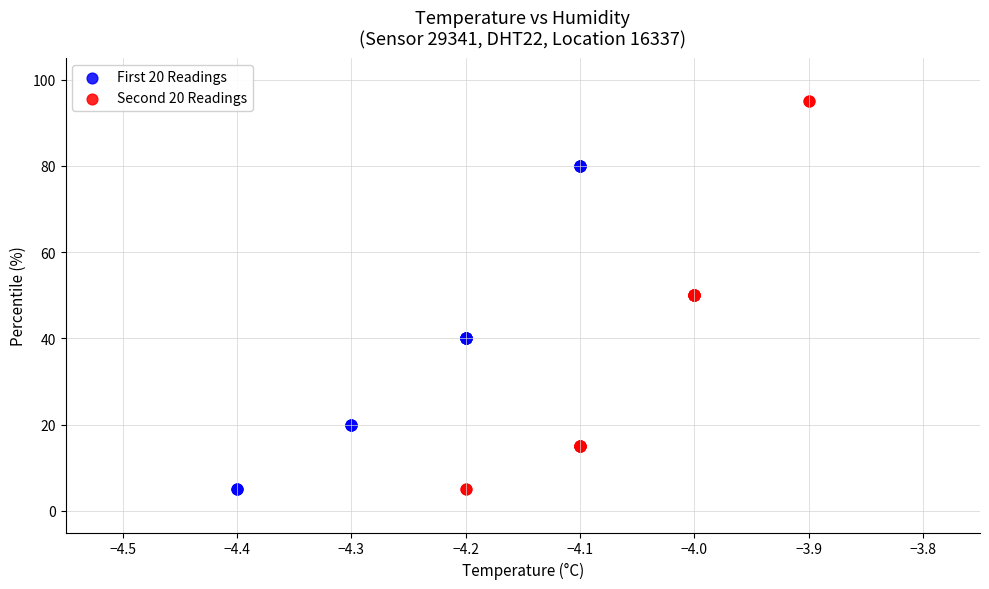

Which series reaches the maximum Y coordinate?

Second 20 Readings